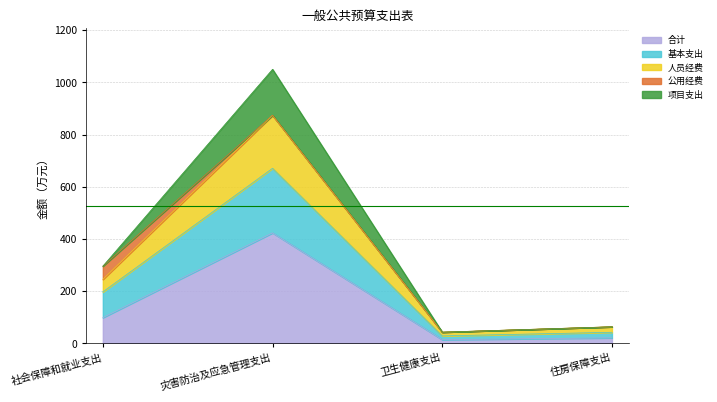

What is the difference between the highest and lowest values at 卫生健康支出?

28.6